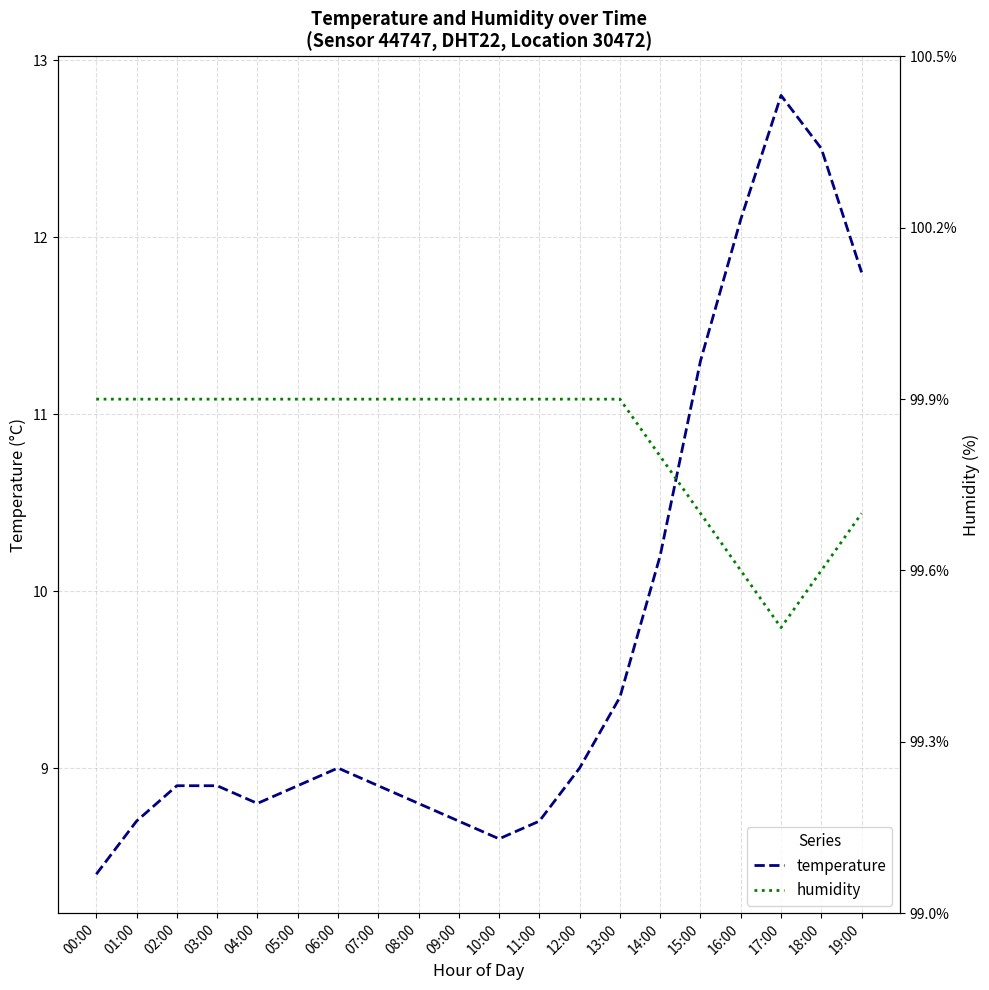

The humidity series shows 56.1 at 12:00. True or false?

False